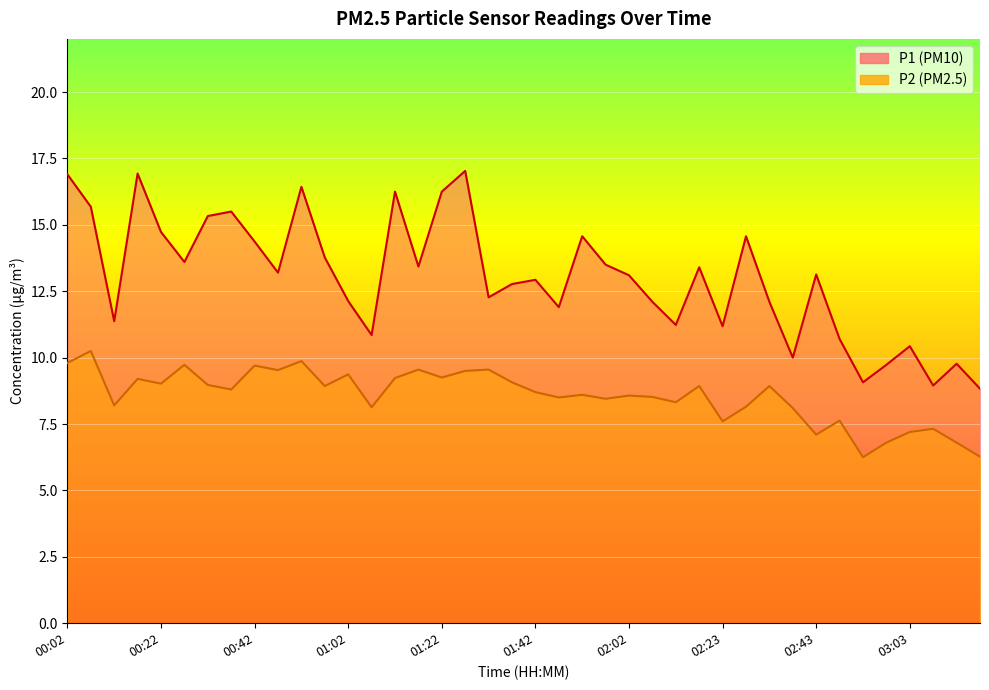

How many distinct data groups are displayed?

2